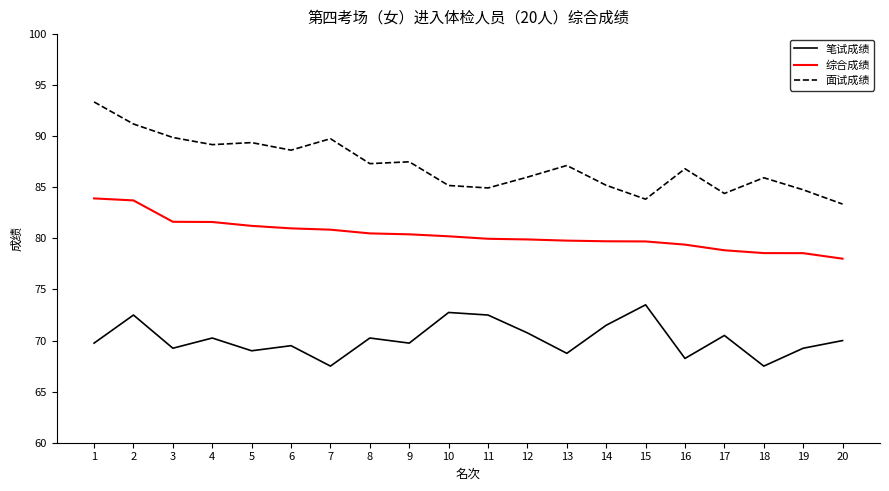

List the series in order of their peak value, highest first.

面试成绩, 综合成绩, 笔试成绩